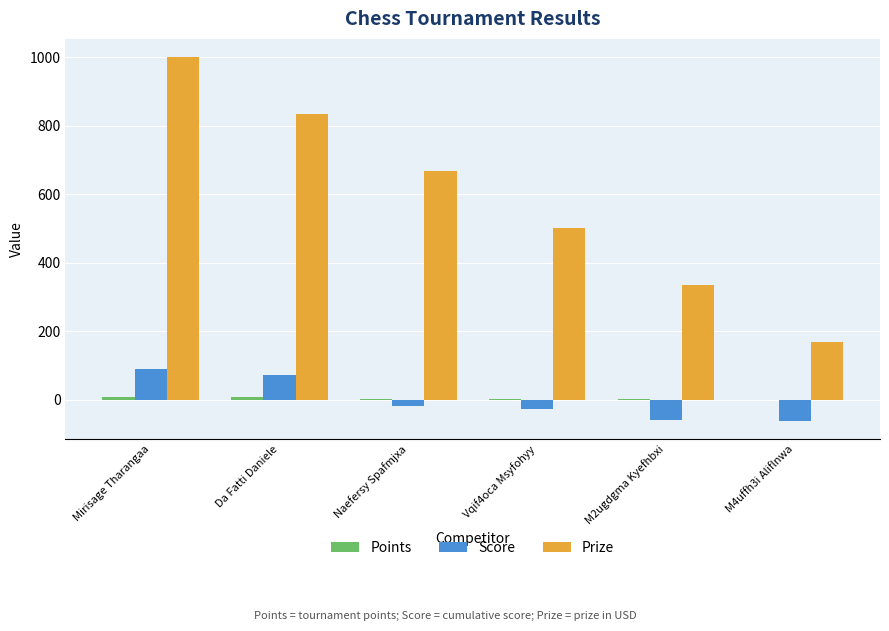

Which series changed the most between Naefersy Spafmjxa and M4uffh3i Aliflnwa?

Prize